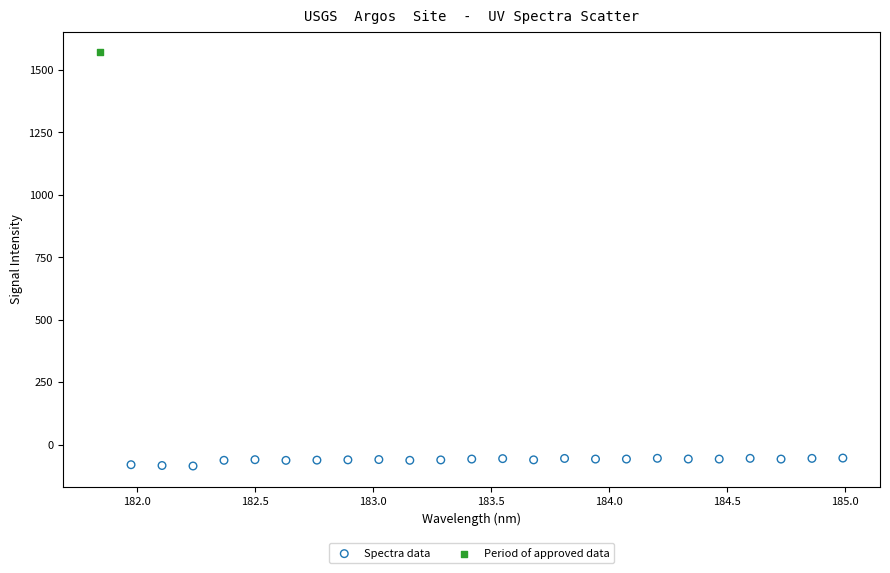

What are all the series names shown in the legend?

Spectra data, Period of approved data